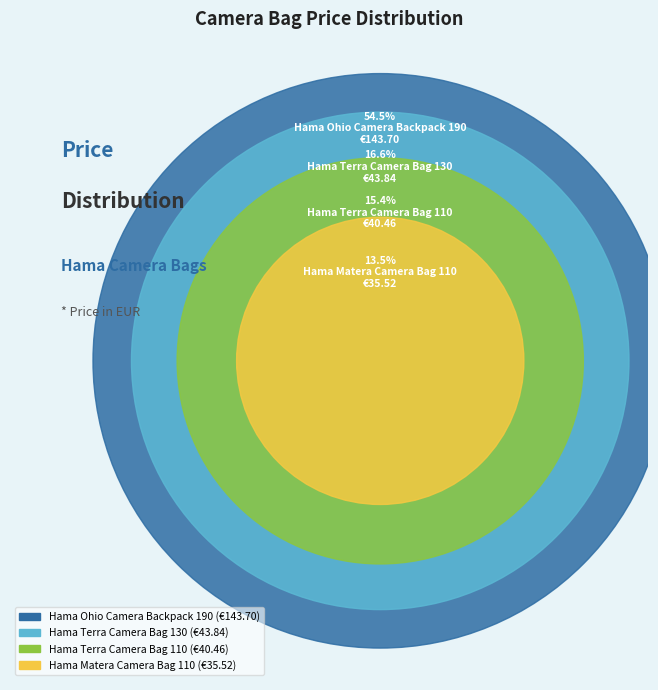

To the nearest percent, what portion does Hama Ohio Camera Backpack 190 represent?

55%